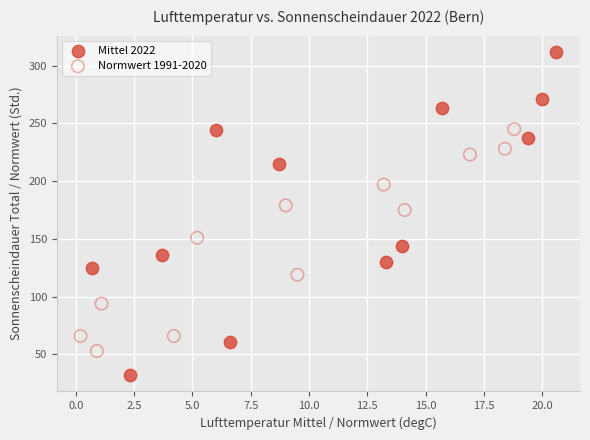

Which series contains the highest Y value?

Mittel 2022